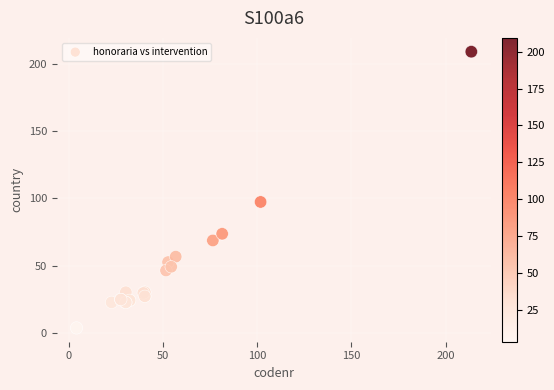

What Y value in the scatter plot is closest to 106?

97.4